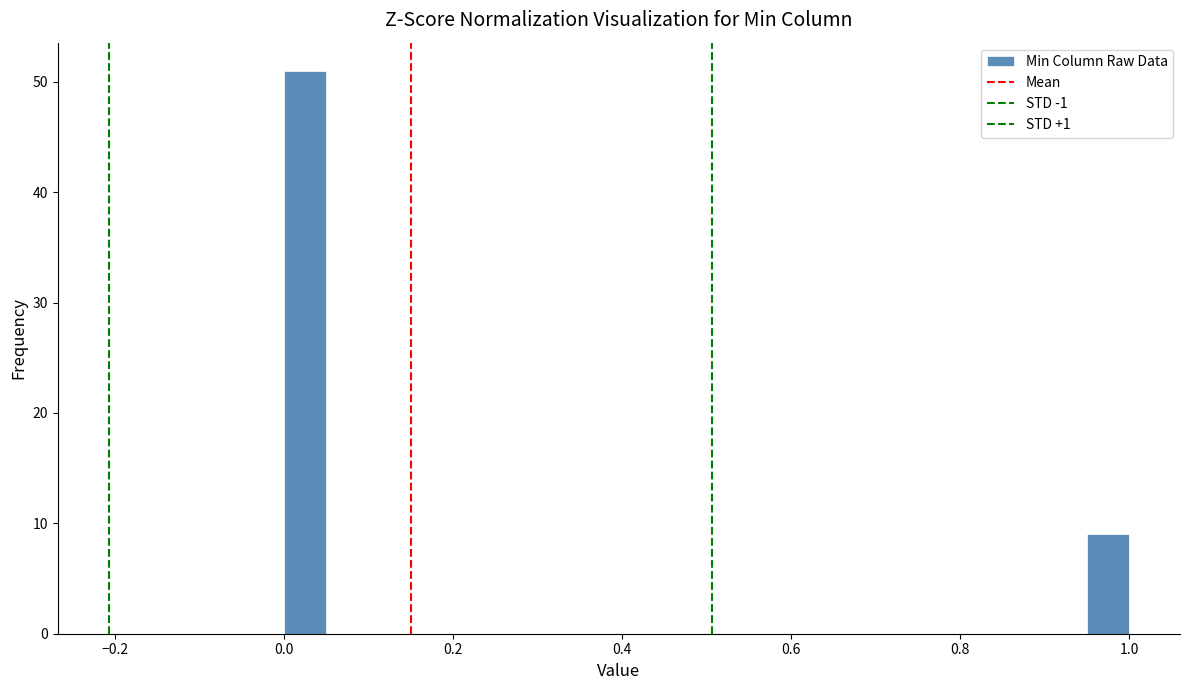

Around what value on the x-axis is the tallest bar? Give the approximate position of its centre, as read against the axis.

0.02